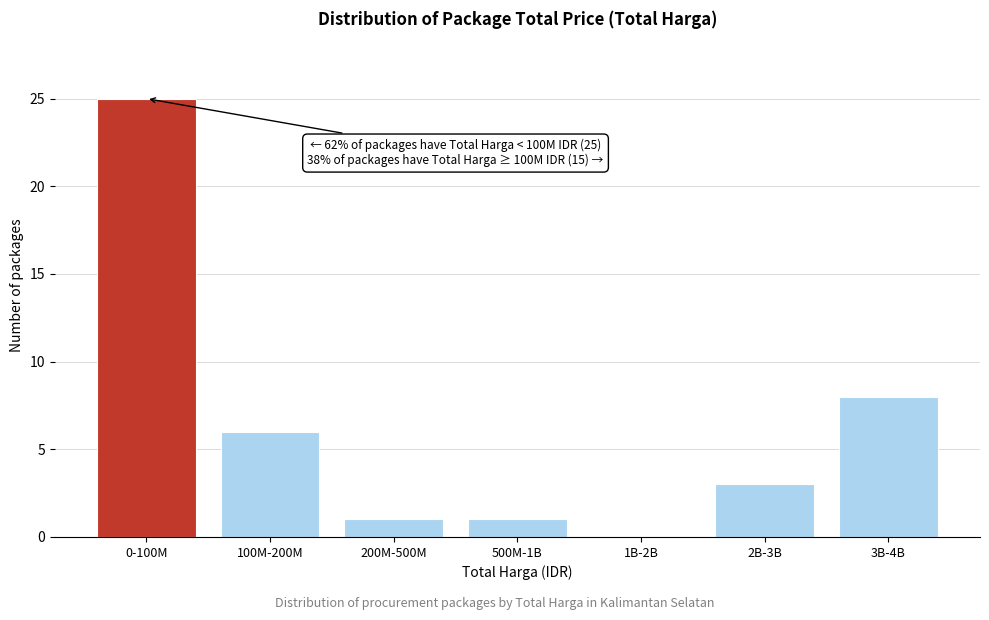

Reading left to right, list all the values displayed in this chart.

0-100M=25	100M-200M=6	200M-500M=1	500M-1B=1	1B-2B=0	2B-3B=3	3B-4B=8